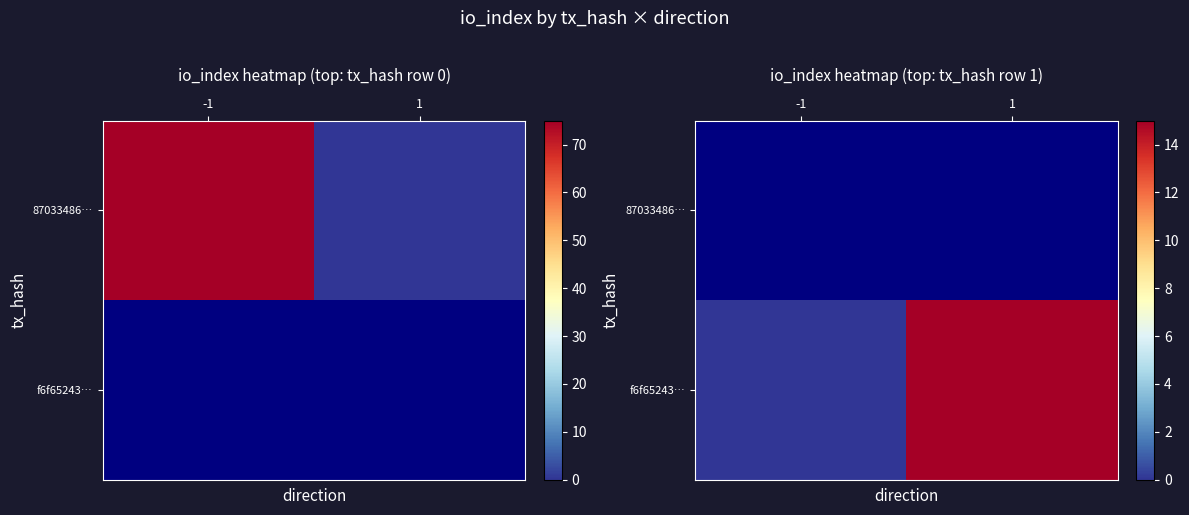

What is the difference between the maximum and minimum values in the f6f65243… series?

15.0